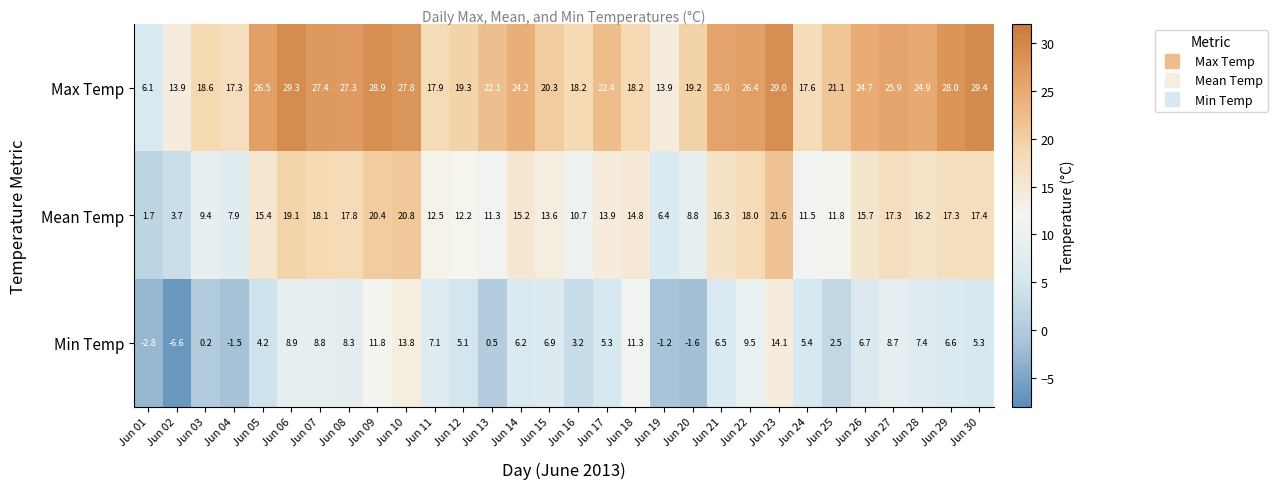

The Max Temp series shows 29.3 at Jun 06. True or false?

True